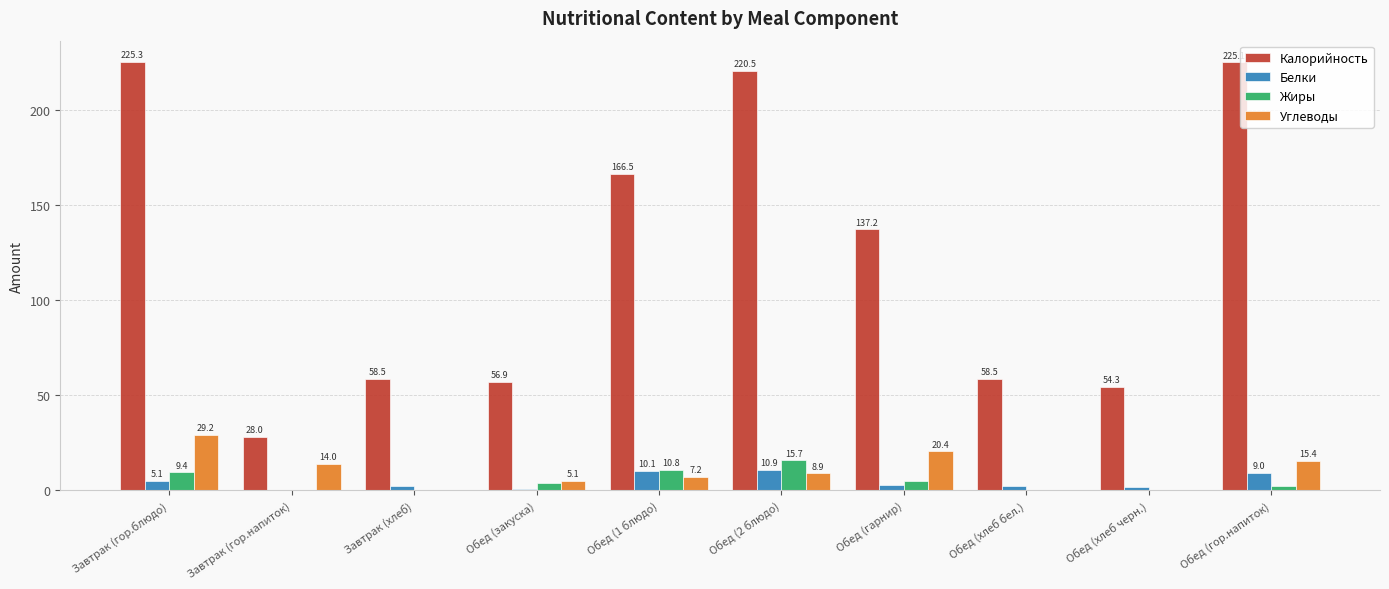

What is the maximum value shown in the chart?

225.3